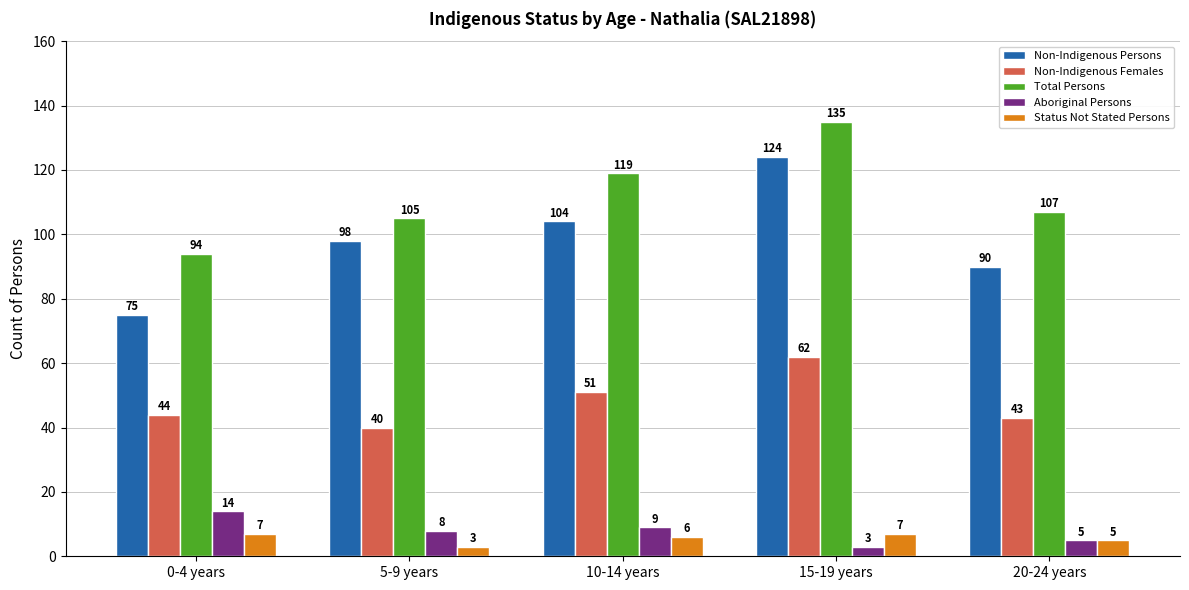

What is the approximate value of Total Persons at 20-24 years, to the nearest 10?

110